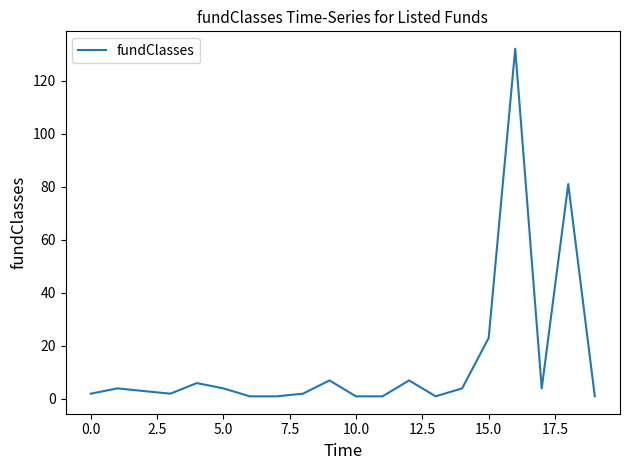

What is the sum of all values?

287